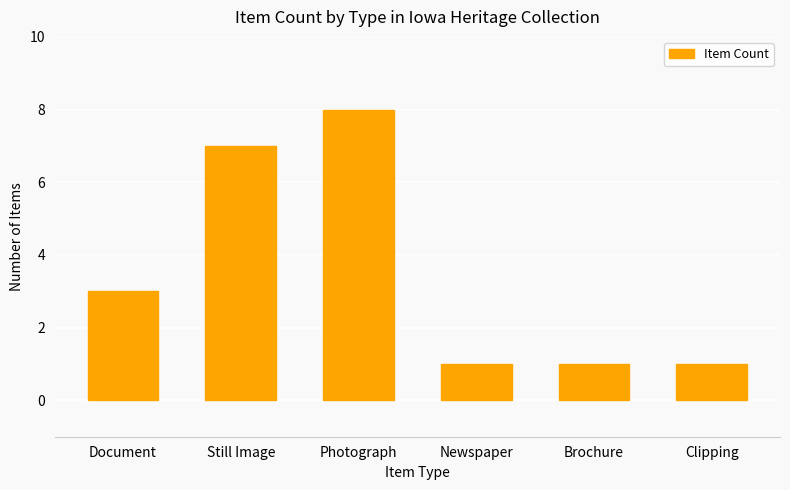

Which label corresponds to the largest value in the chart?

Photograph